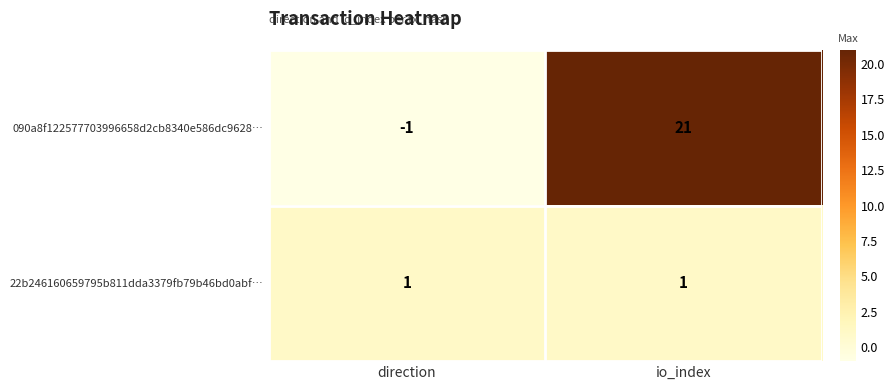

What is the difference between the highest and lowest values at io_index?

20